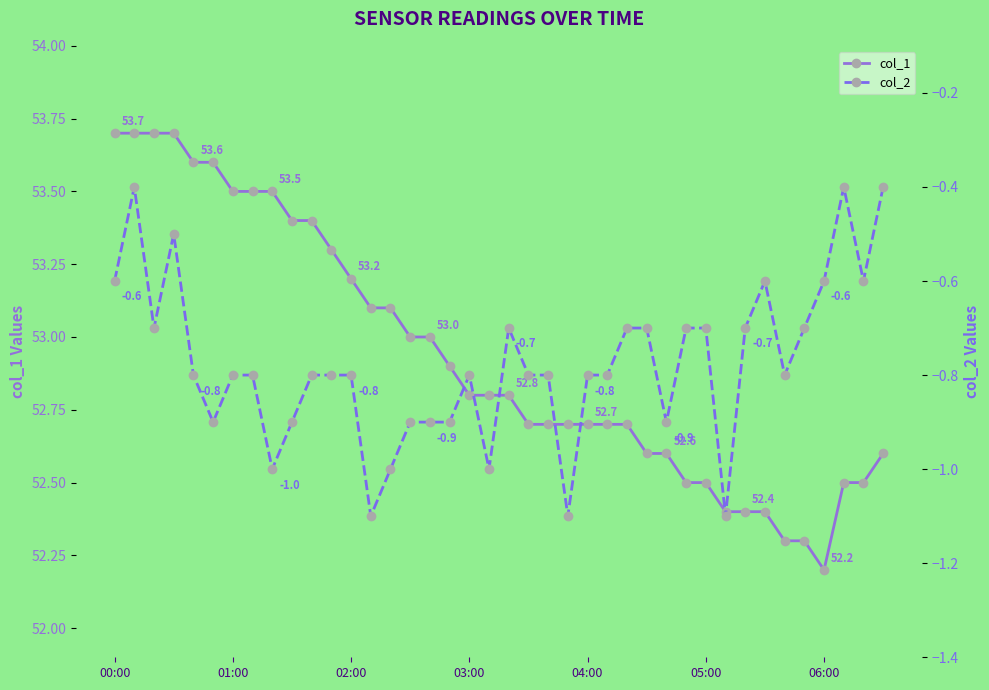

What is the lowest value of the col_2 series?

-1.1